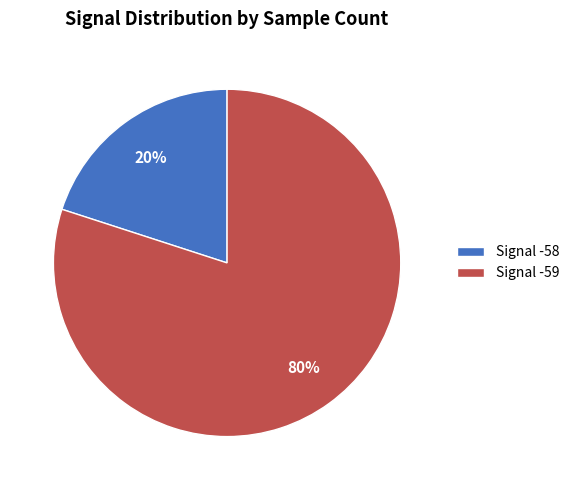

Which category has the smallest portion of the pie?

Signal -58